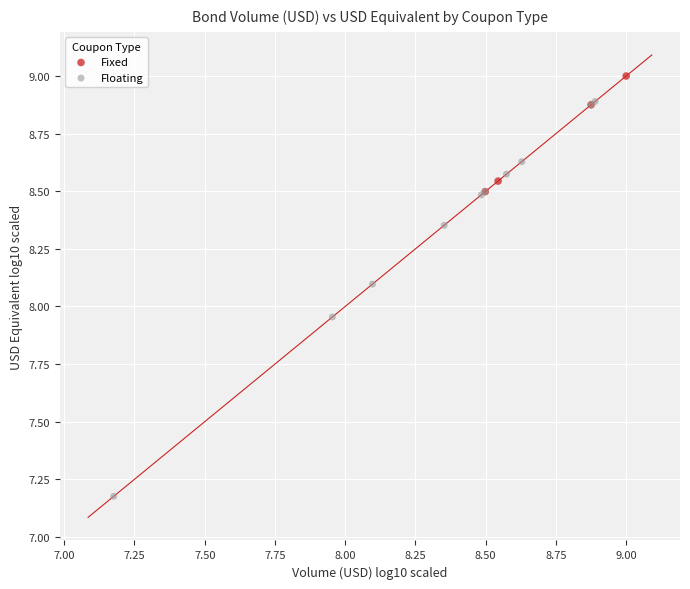

Which series has the widest spread of Y values?

Floating